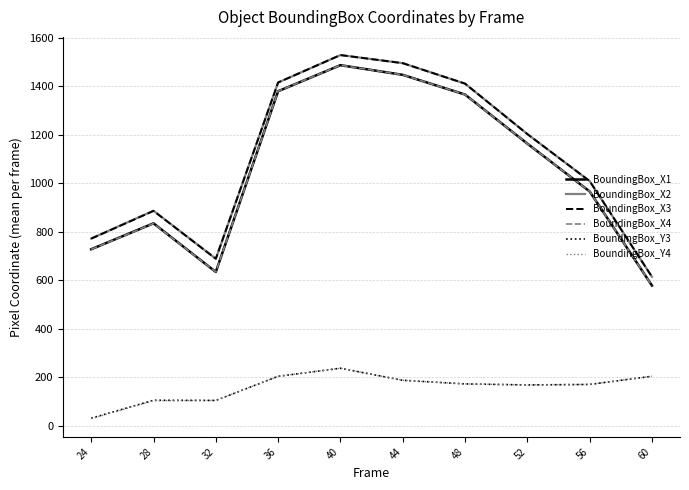

What is the highest value of the BoundingBox_X4 series?

1487.7